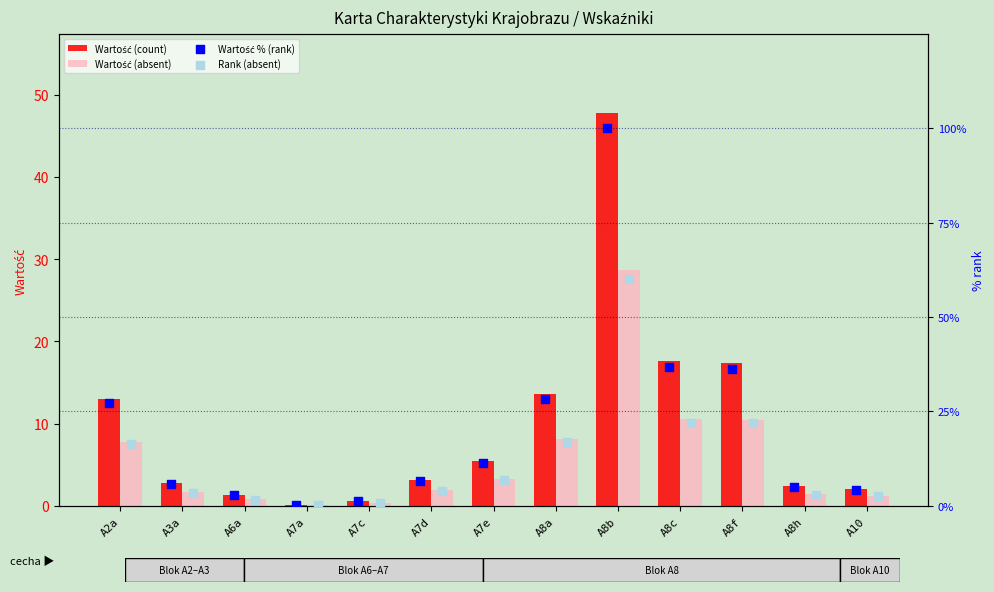

At which category is the sum across all series the highest?

A8b